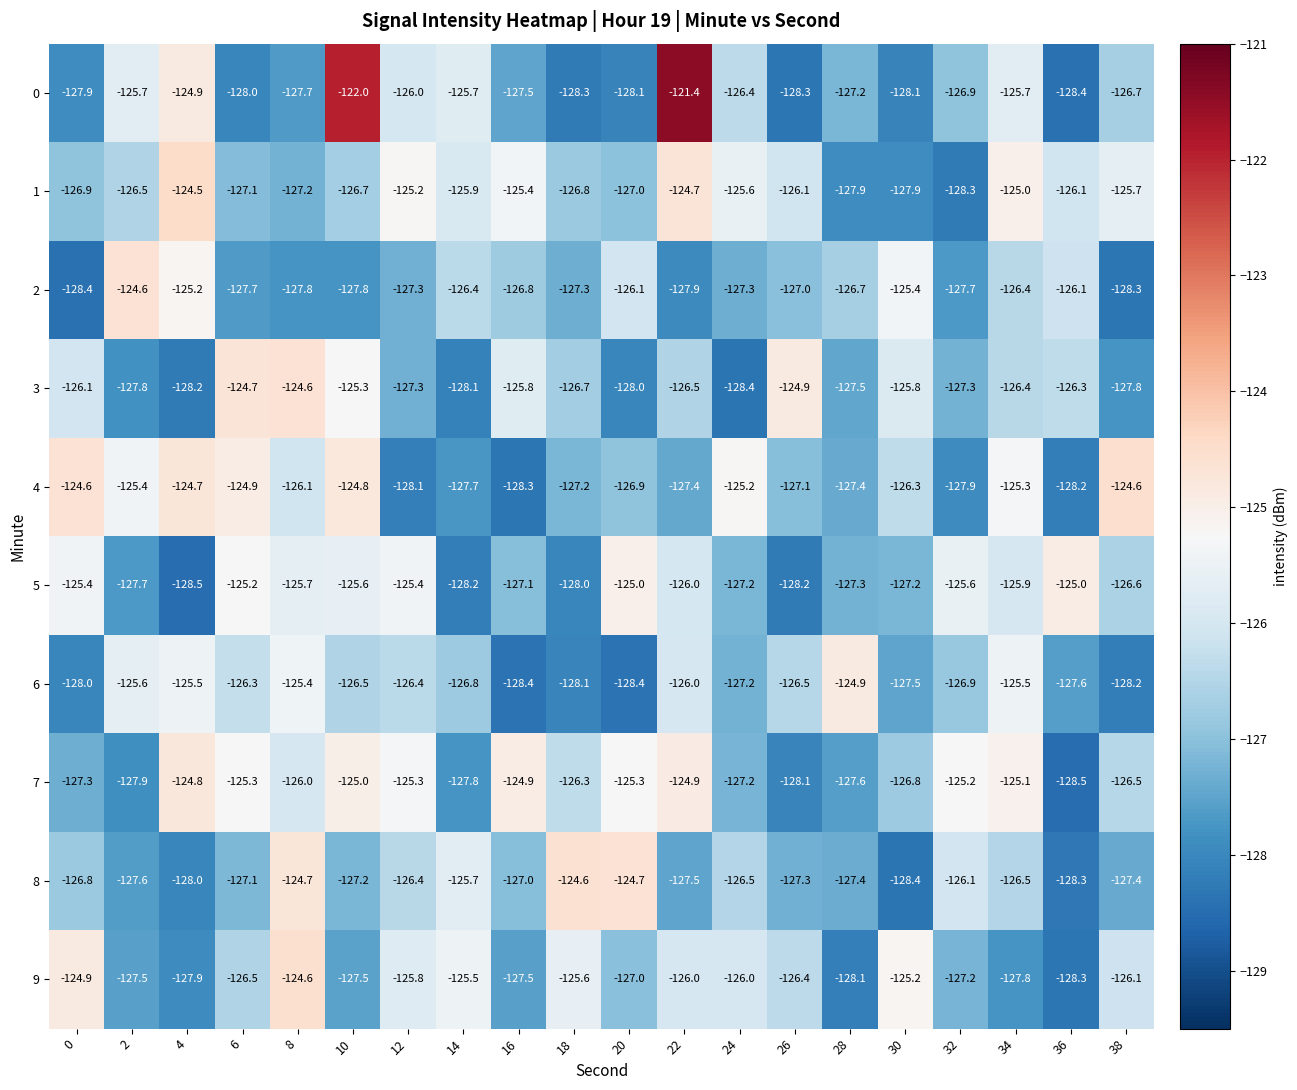

How many data points in 8 are above -127?

9